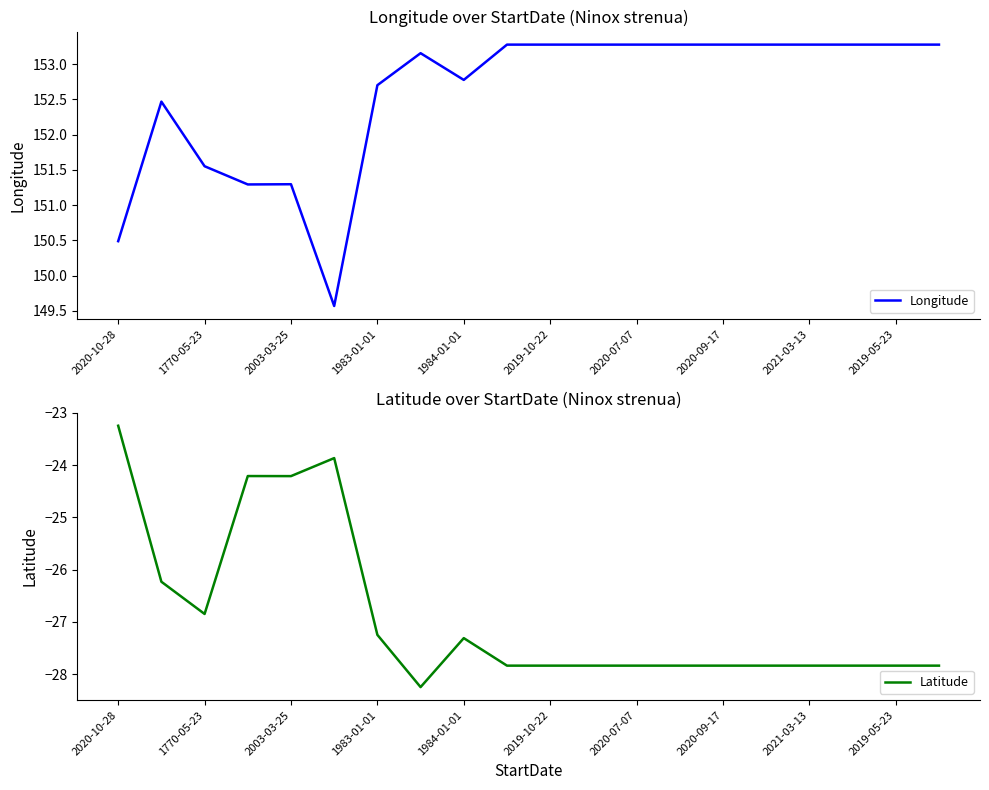

What is the minimum value shown in the chart?

-28.2